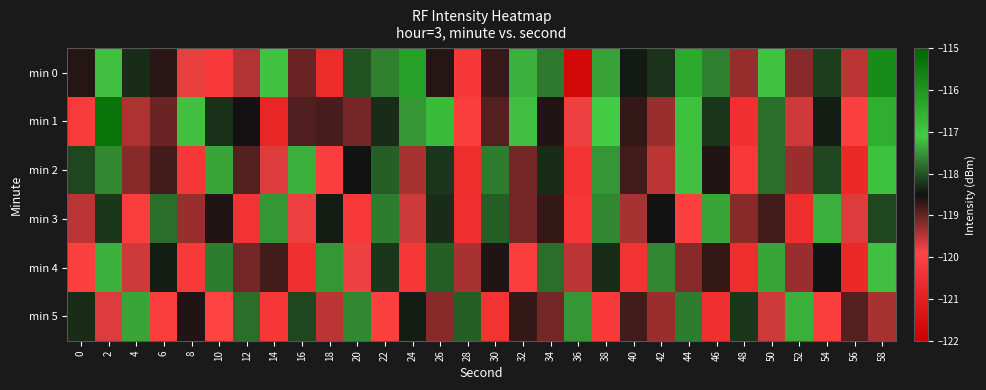

What is the difference between the highest and lowest values at 52?

3.3